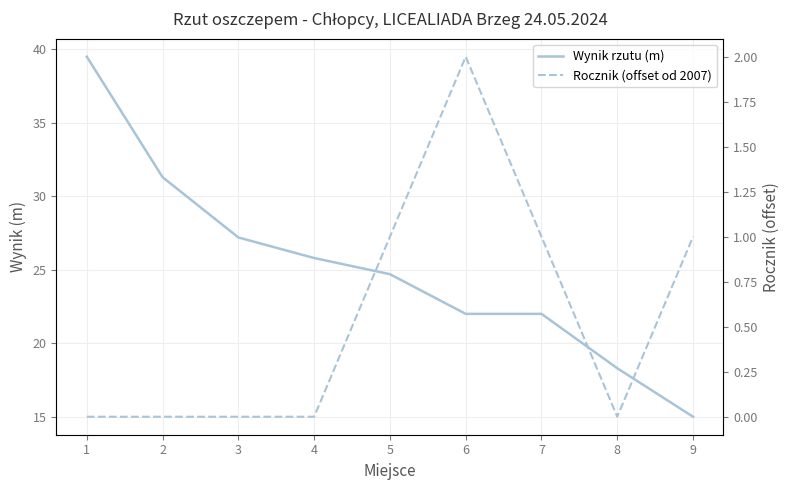

What is the value of the Rocznik (offset od 2007) point at the 6th from the left?

2.0